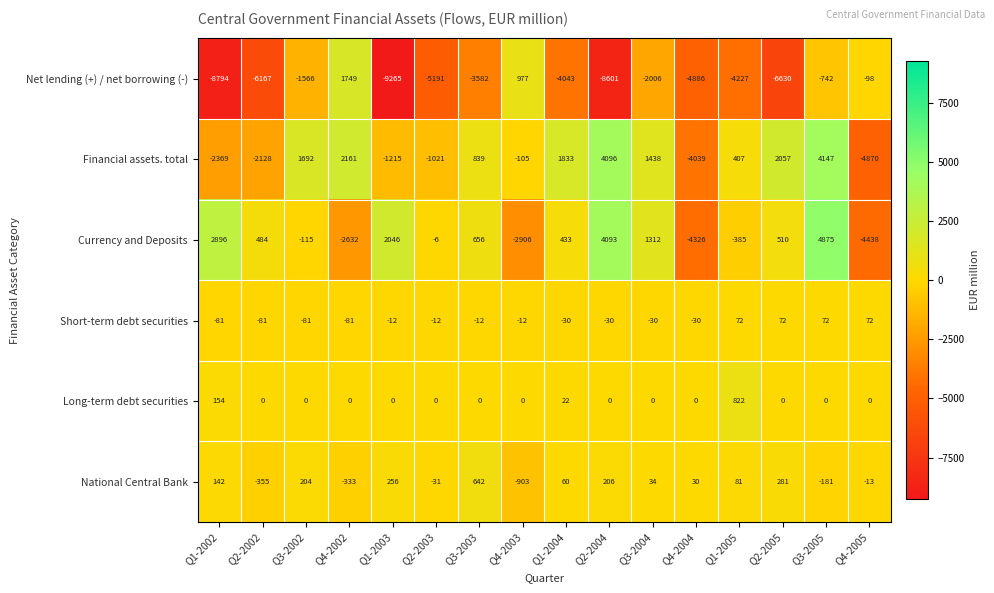

The value of Long-term debt securities at Q2-2004 is 0. True or false?

True